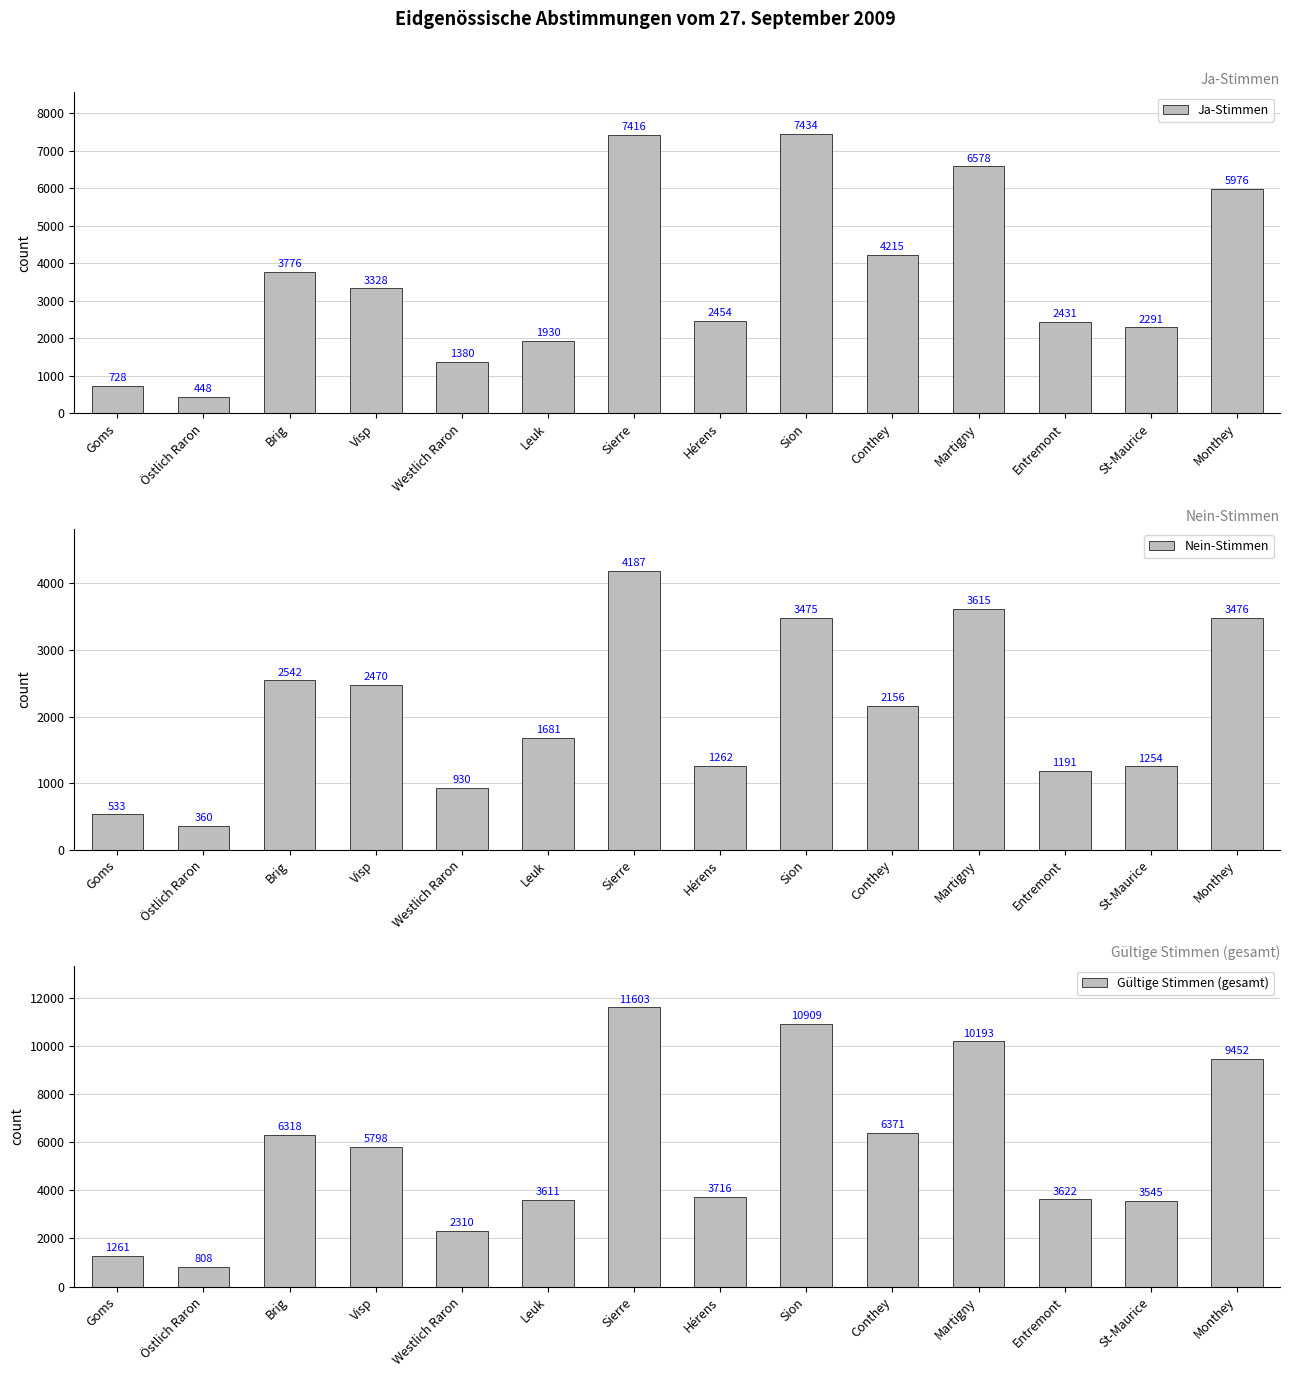

How many distinct data groups are displayed?

3